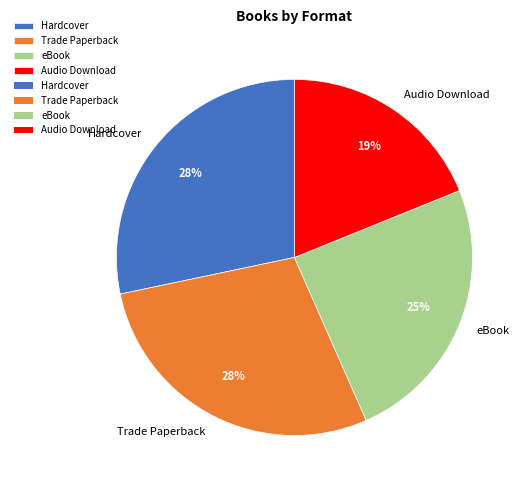

Count the number of slices in the pie.

4